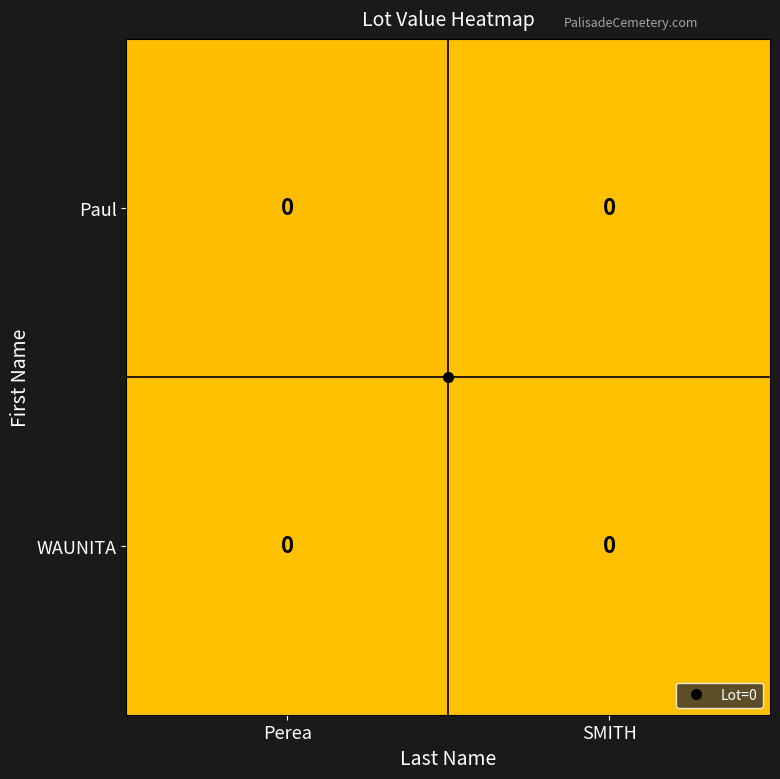

List the series in order of their overall mean, lowest first.

Paul, WAUNITA